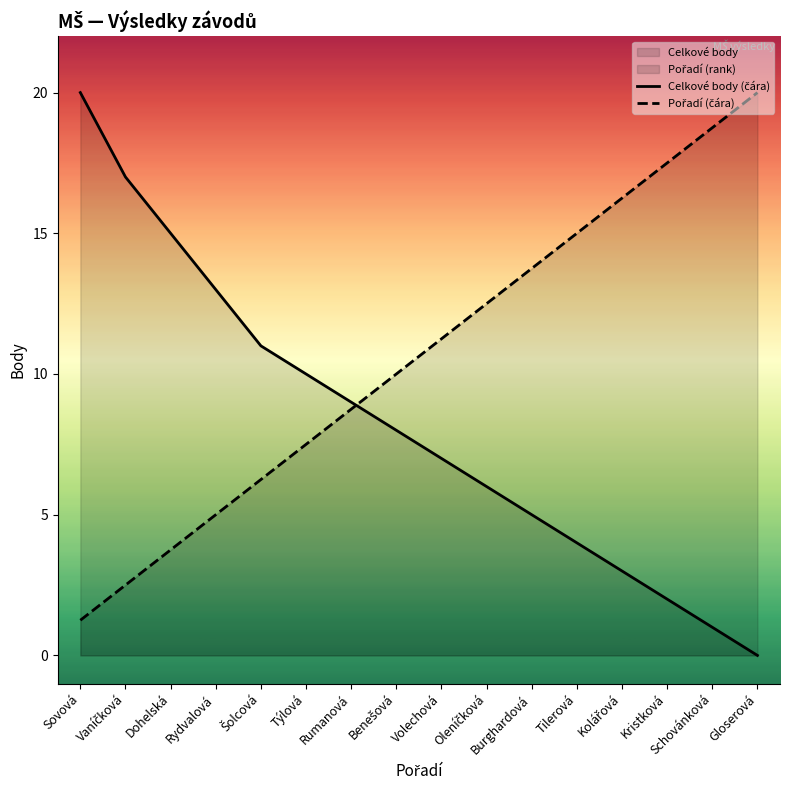

Does the chart display data point markers on the line(s)?

No